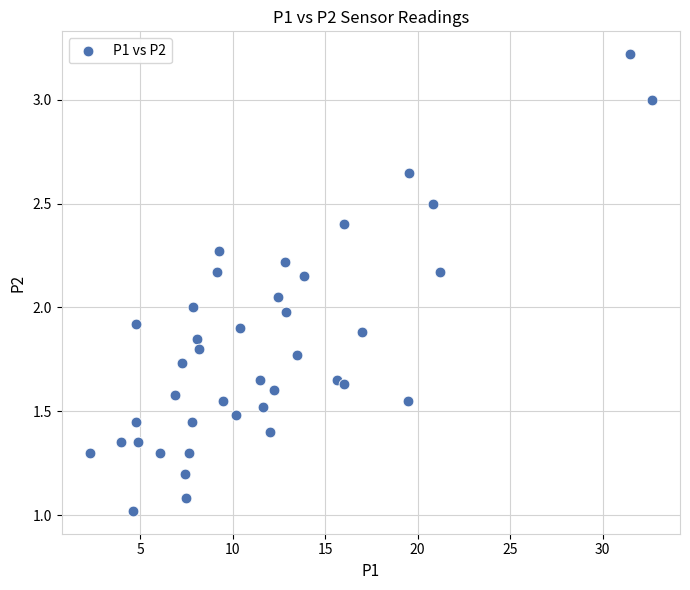

What is the range of X values (max minus min)?

30.4